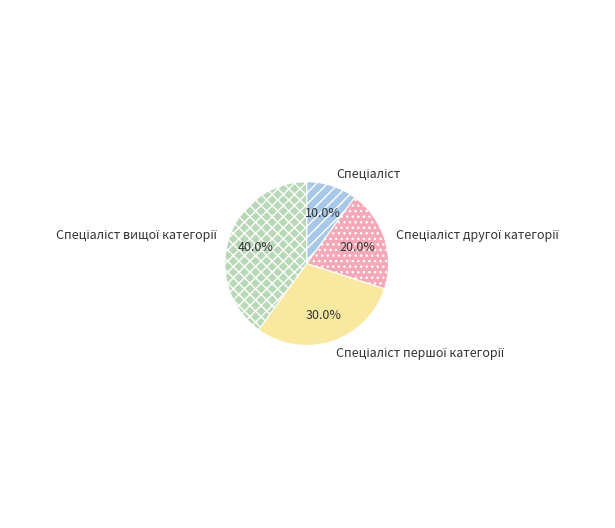

Is there any slice that represents more than half of the pie?

No